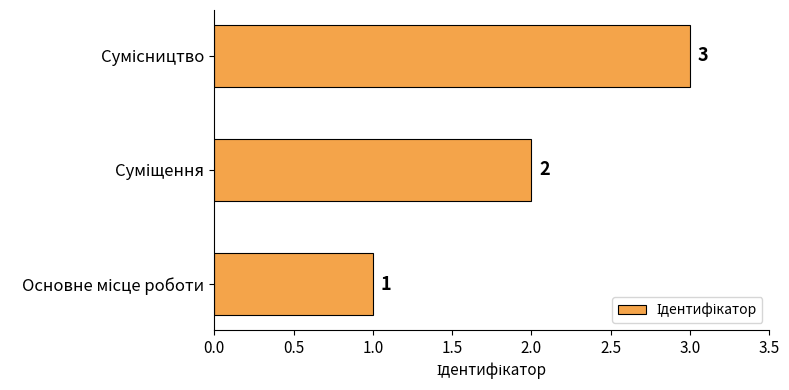

Count the values in the range 1 to 3.

3